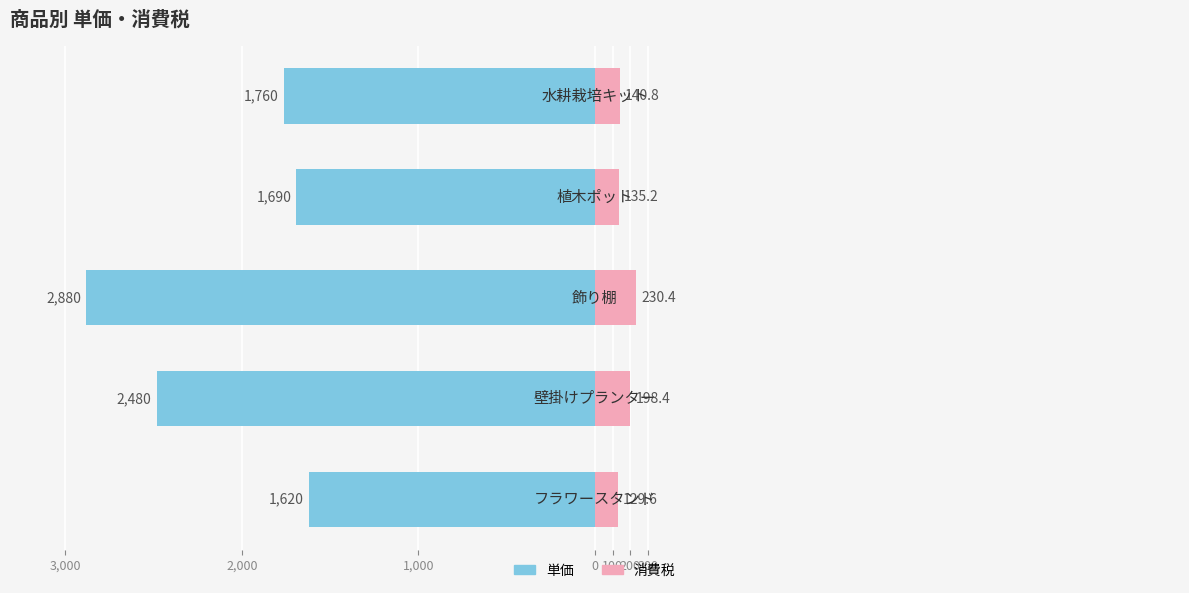

What are all the series names shown in the legend?

単価, 消費税